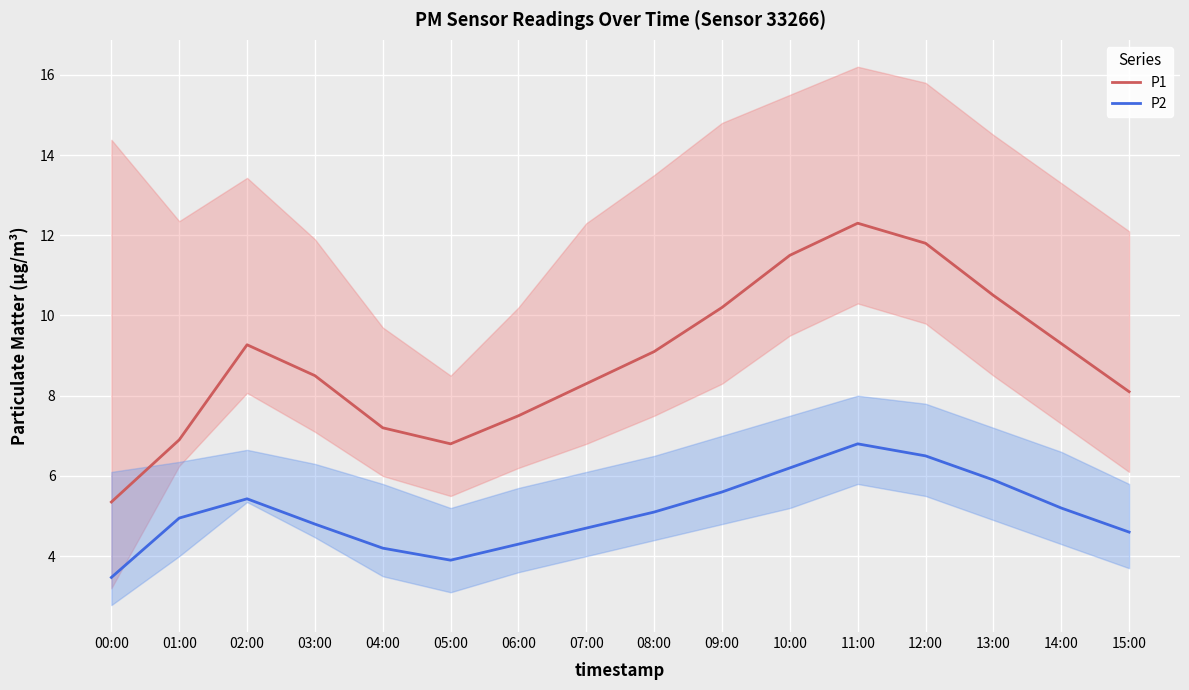

What position from the right is 07:00?

9